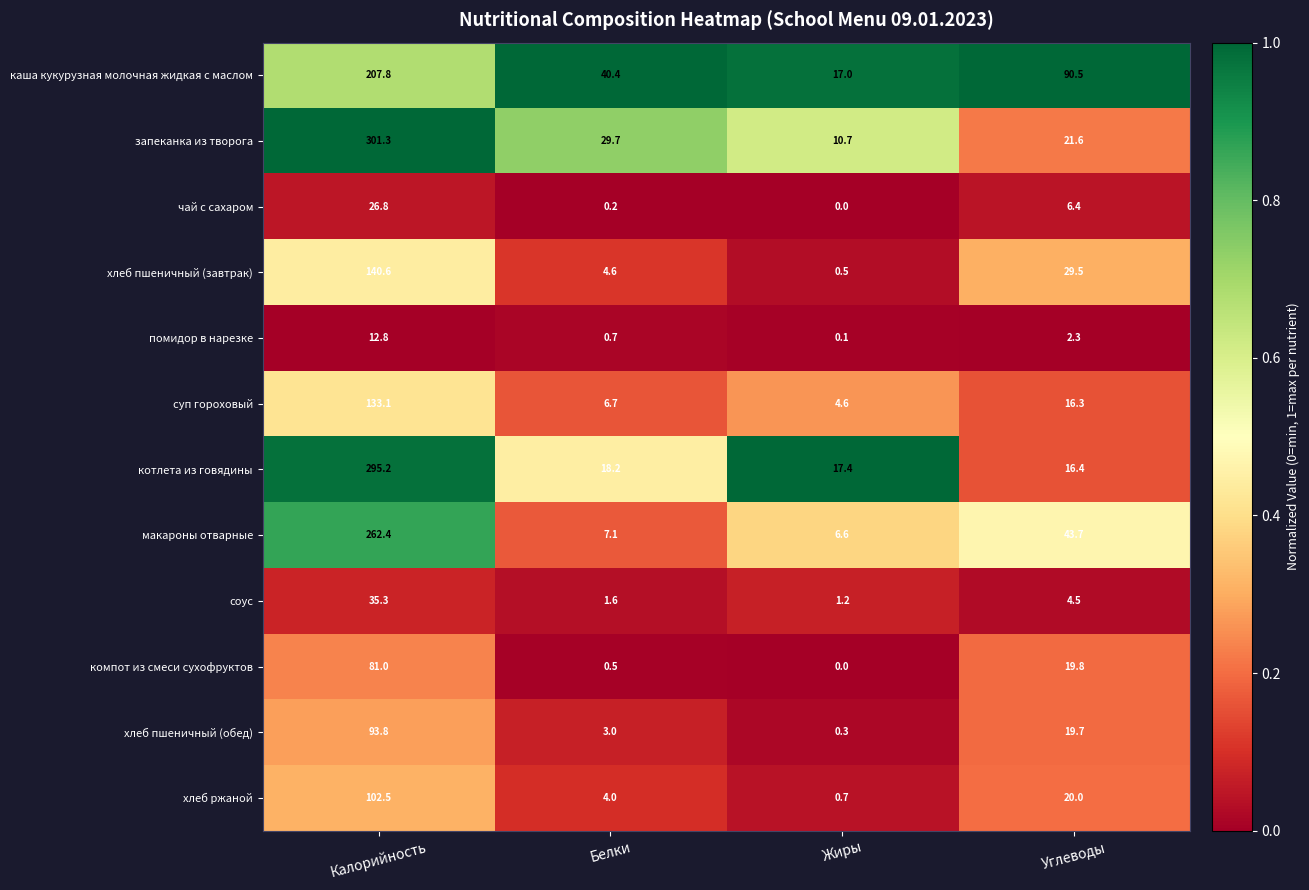

At which category is the sum across all series the highest?

Калорийность